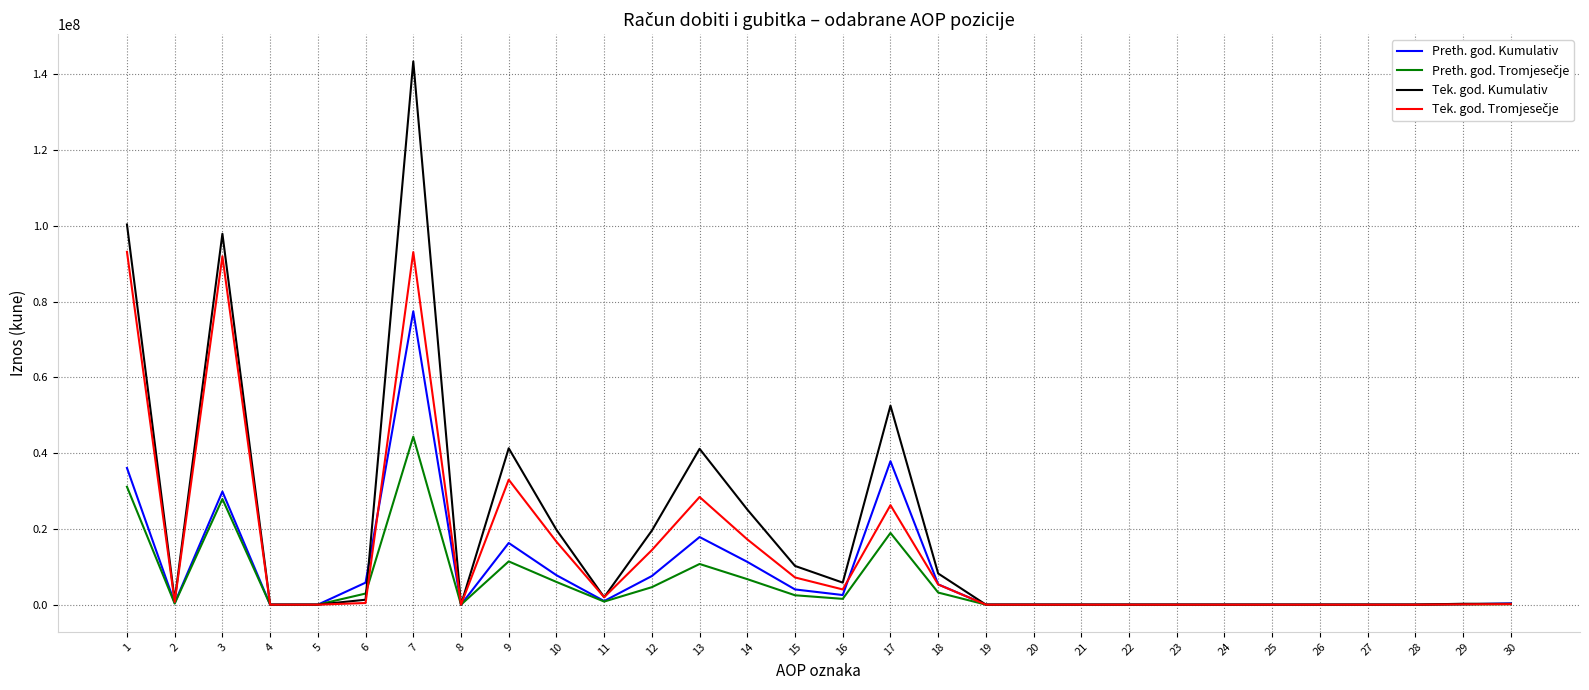

Which series has the largest range (max minus min)?

Tek. god. Kumulativ